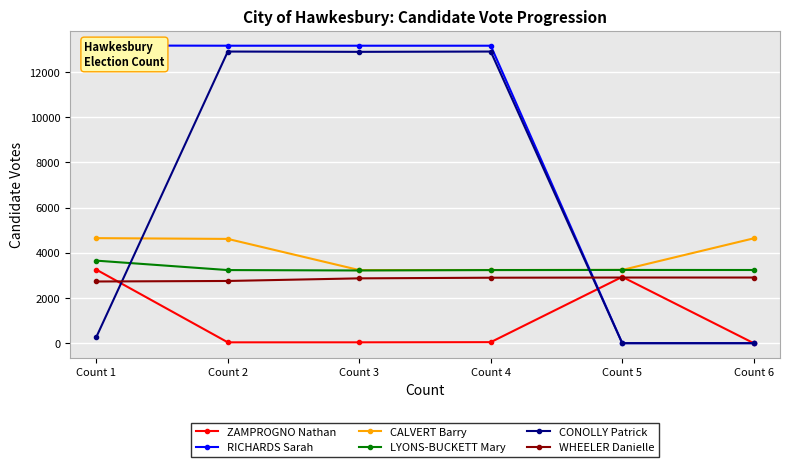

True or false: CALVERT Barry has a value of 4611 at Count 2.

True